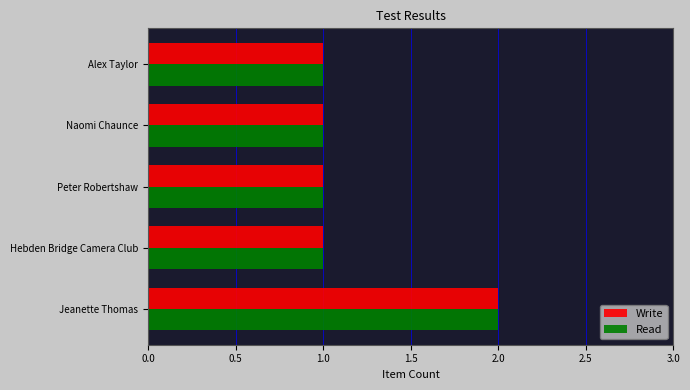

What is the sum of all Read values?

6